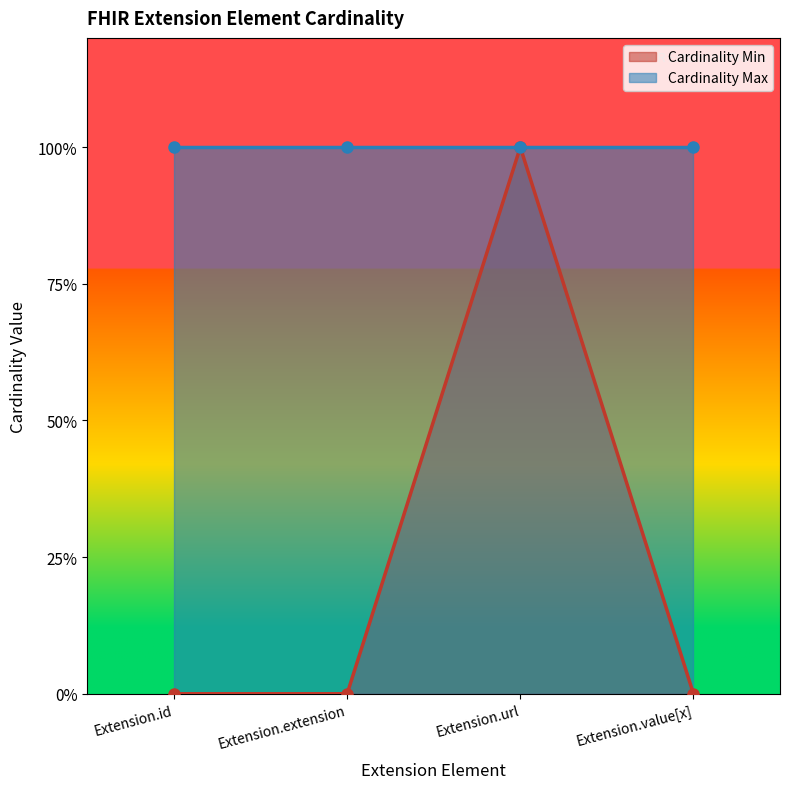

How many values are between 0 and 1?

4